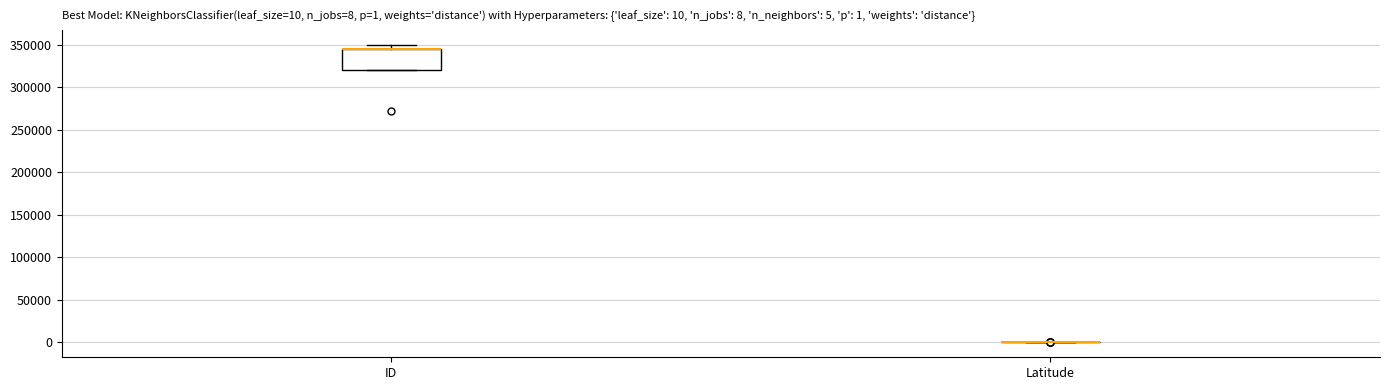

Comparing the boxes themselves (not the whiskers), which one is the tallest?

ID